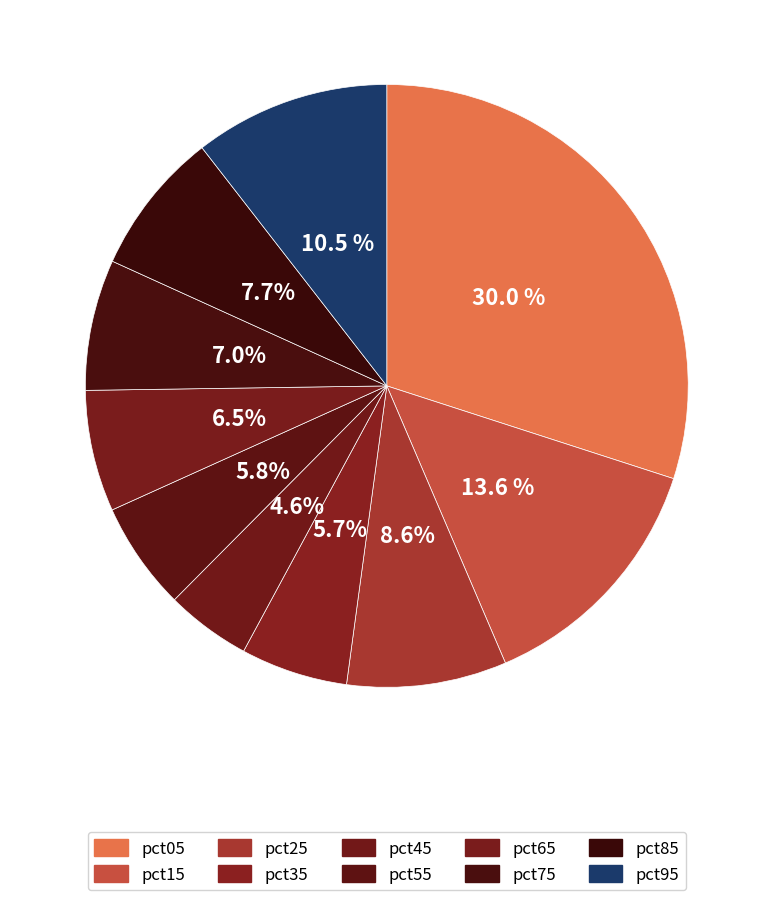

What percentage is the pct45 slice, to the nearest percent?

5%